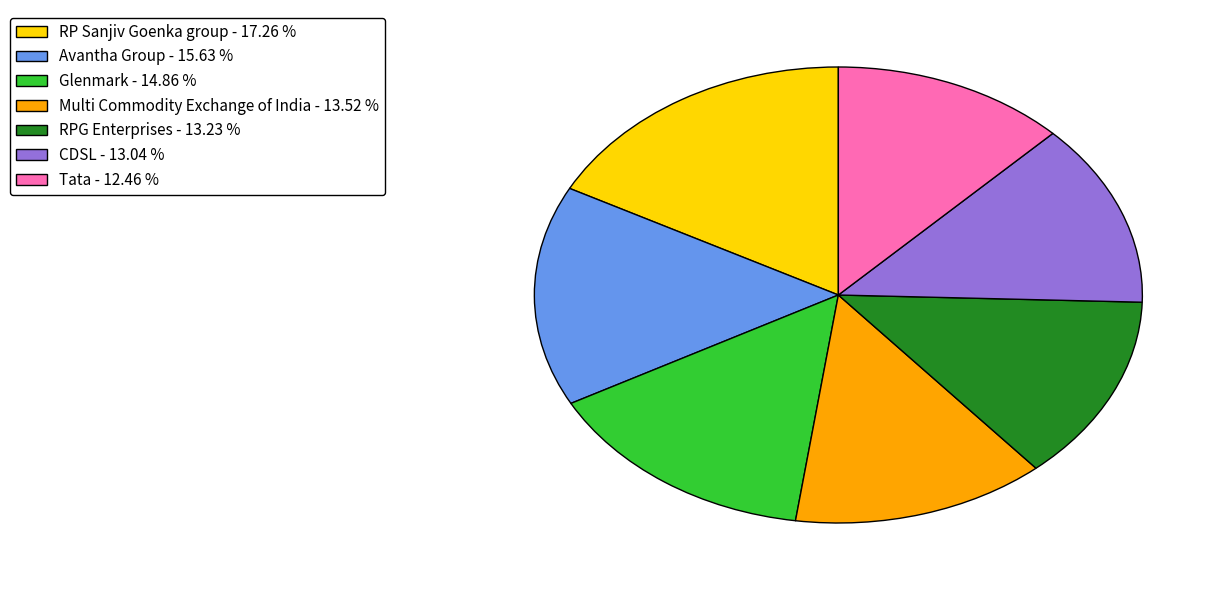

The Multi Commodity Exchange of India slice represents 14% of the pie. True or false?

True